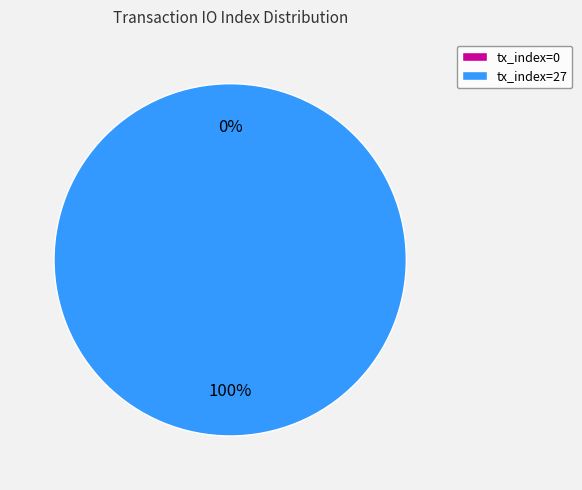

Does tx_index=27 represent more than half of the total?

Yes